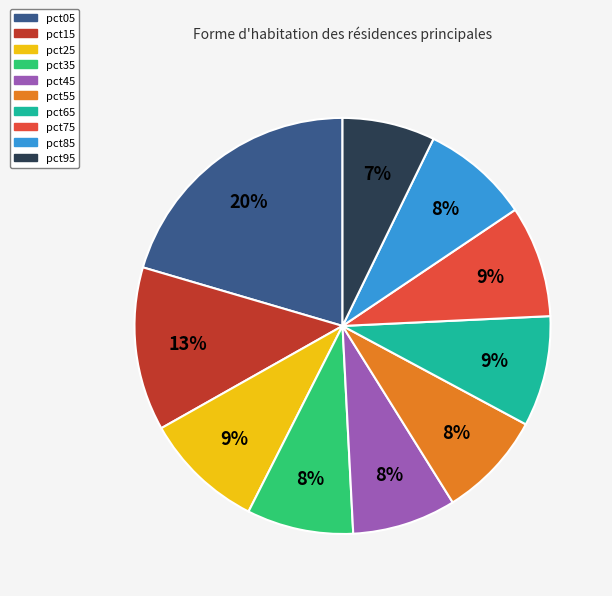

Approximately how many times larger is the value at pct25 compared to pct35?

1.1